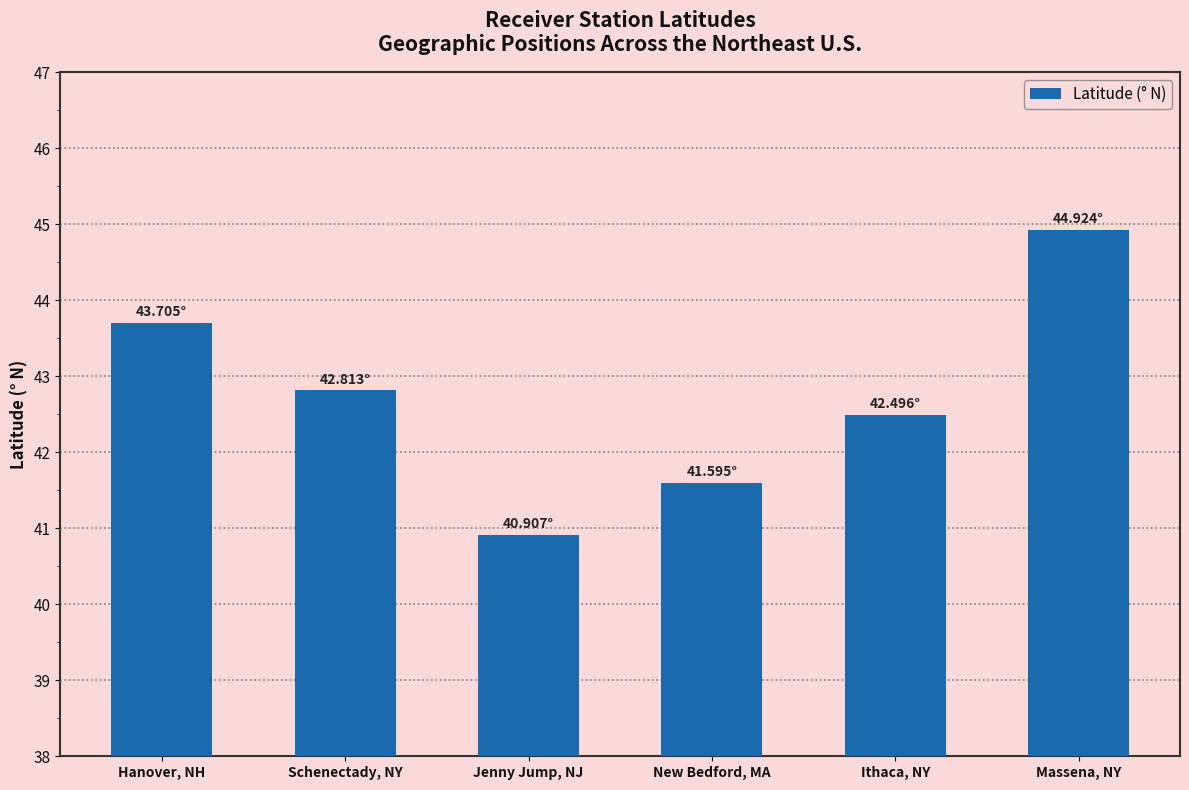

True or false: the data shows 15.9 at Ithaca, NY.

False